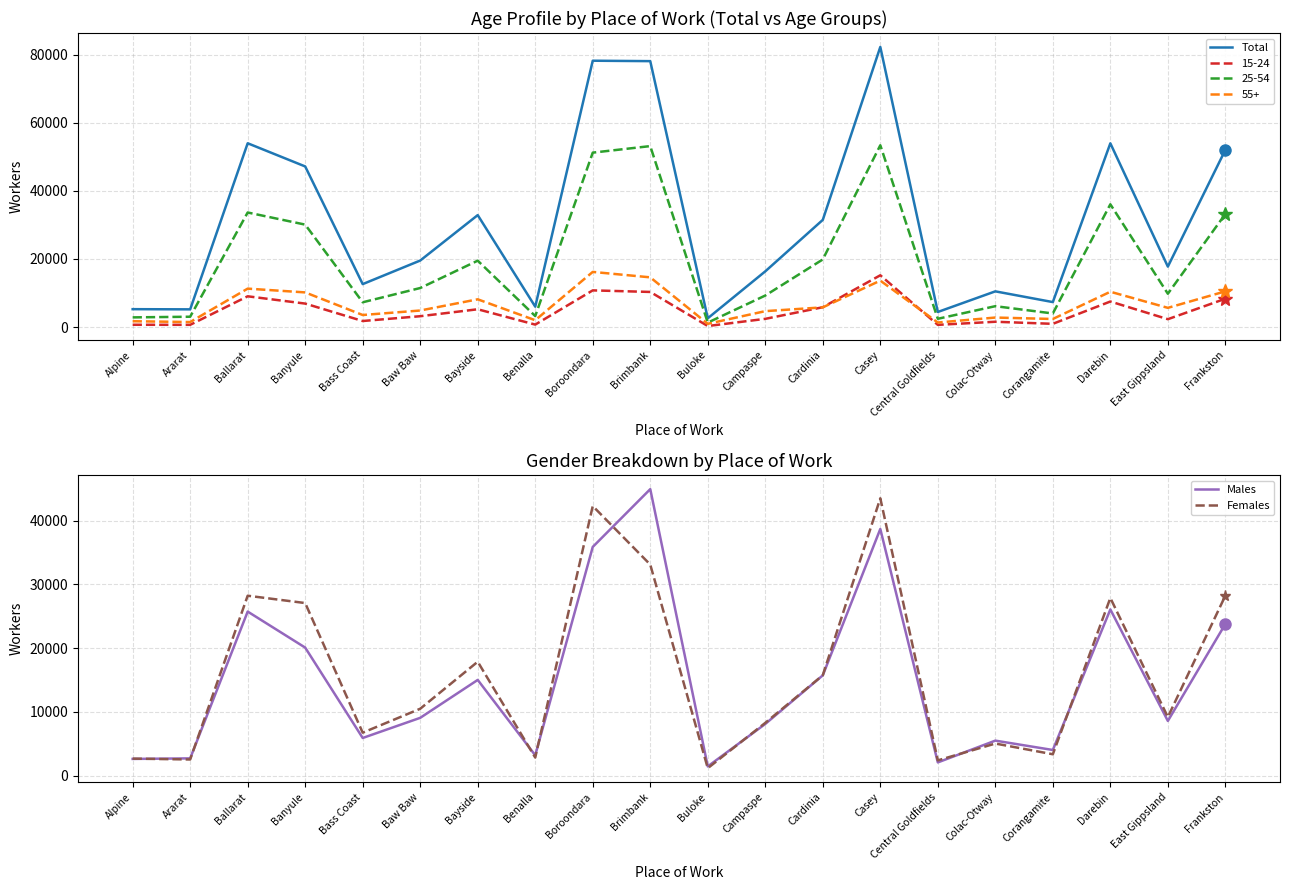

True or false: Total has a value of 82257 at Casey.

True